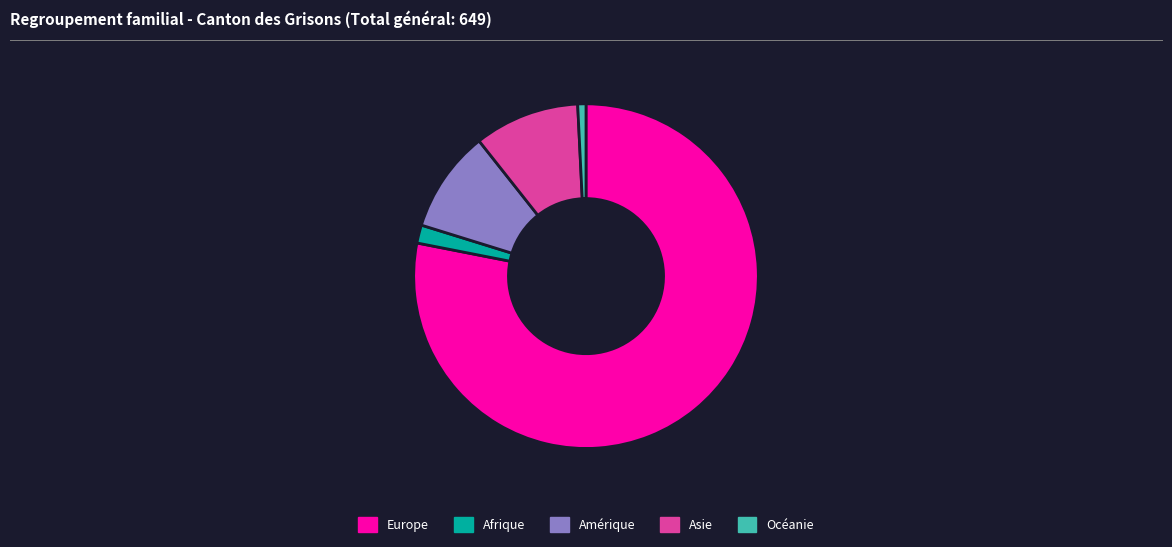

How many segments does this pie chart have?

5